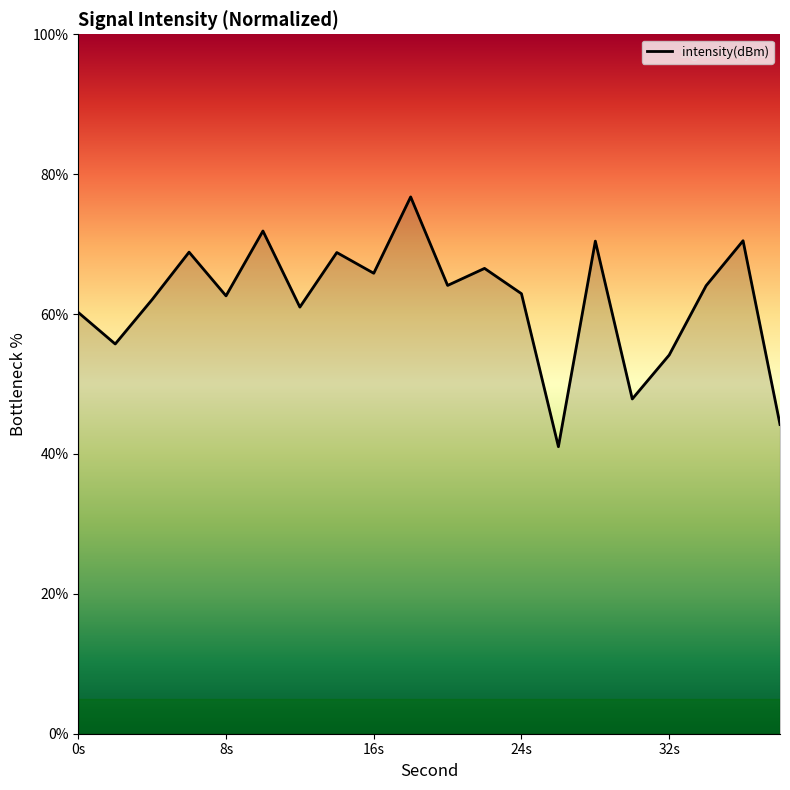

What is the minimum value shown in the chart?

41.0